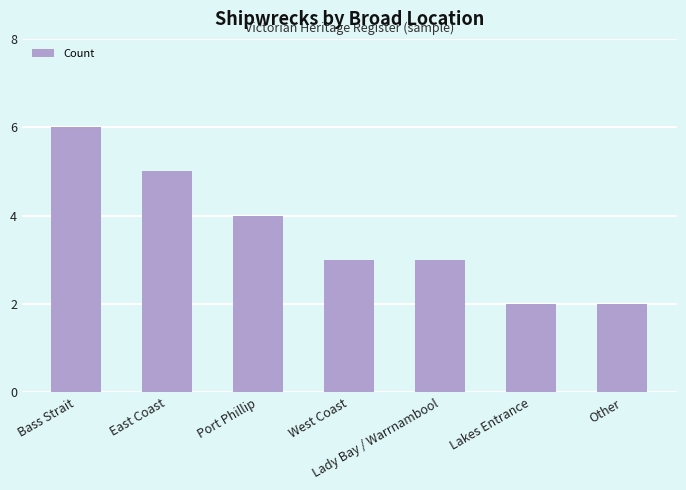

How many distinct data groups are displayed?

1